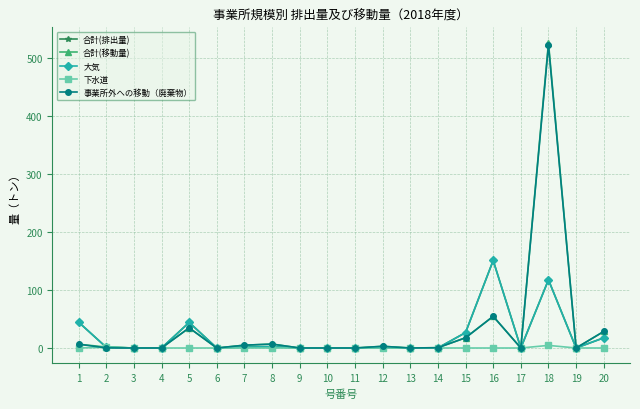

At which category does the chart reach its peak across all series?

18